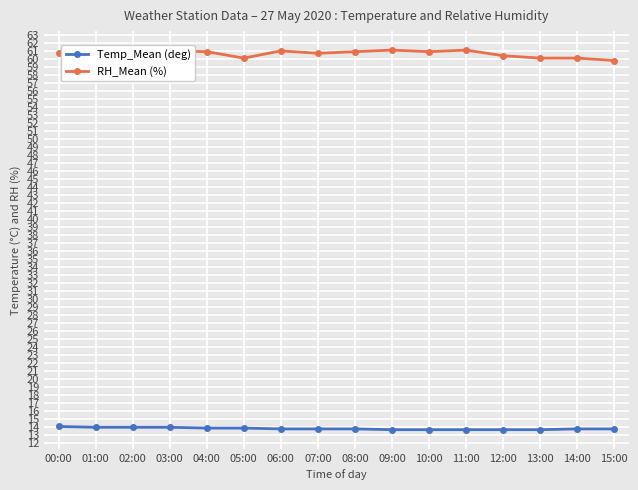

What is the difference between the maximum and minimum values in the RH_Mean (%) series?

1.3